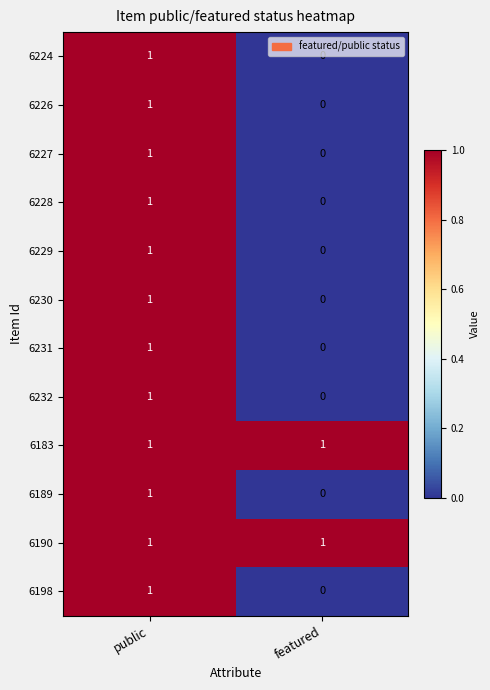

Where is 6224 nearest to the value 0?

featured